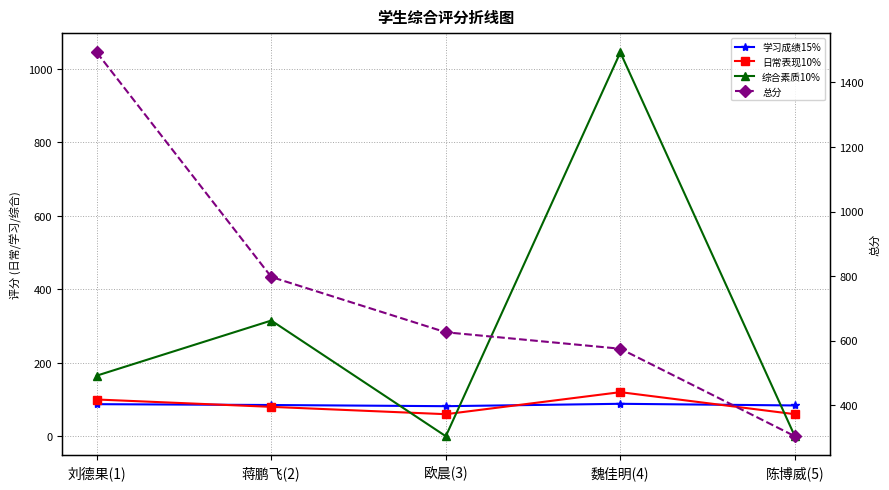

What is the difference between the maximum and minimum values in the 学习成绩15% series?

6.5